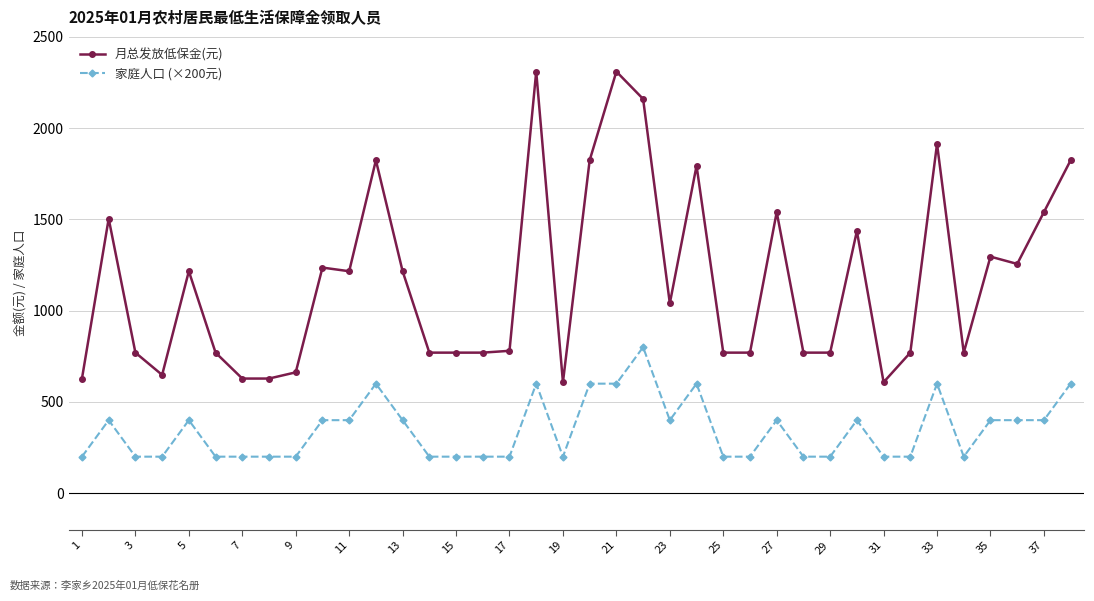

True or false: 家庭人口 (×200元) and 月总发放低保金(元) intersect in this chart.

False